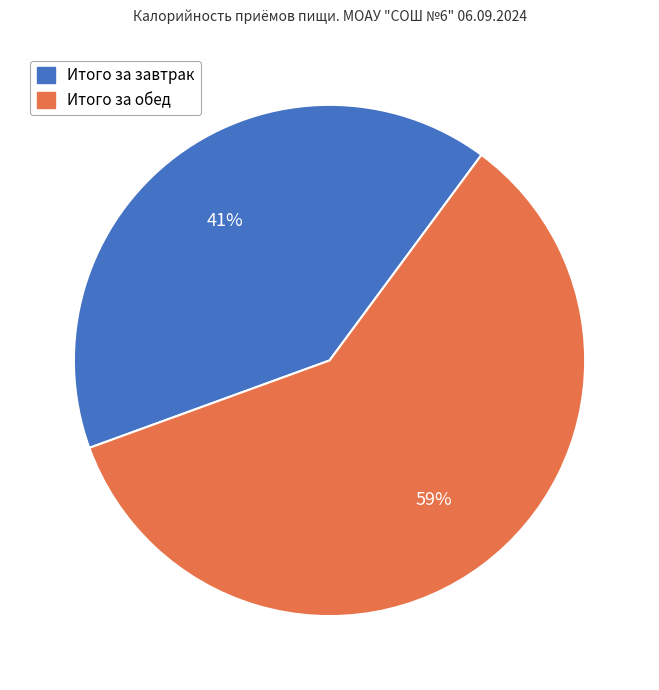

Which slice represents more than half of the pie?

Итого за обед